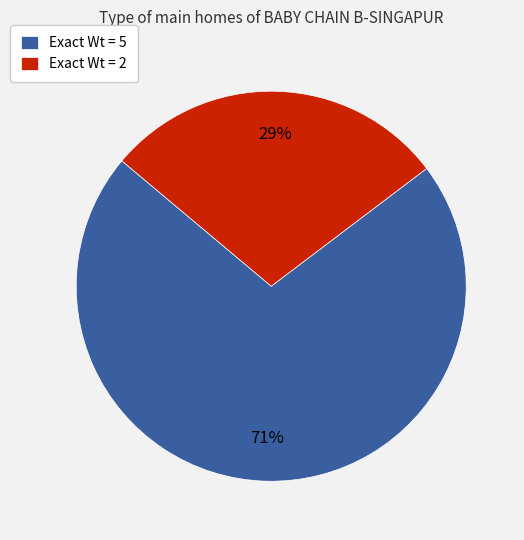

To the nearest percent, what is the combined percentage of Exact Wt = 5 and Exact Wt = 2?

100%